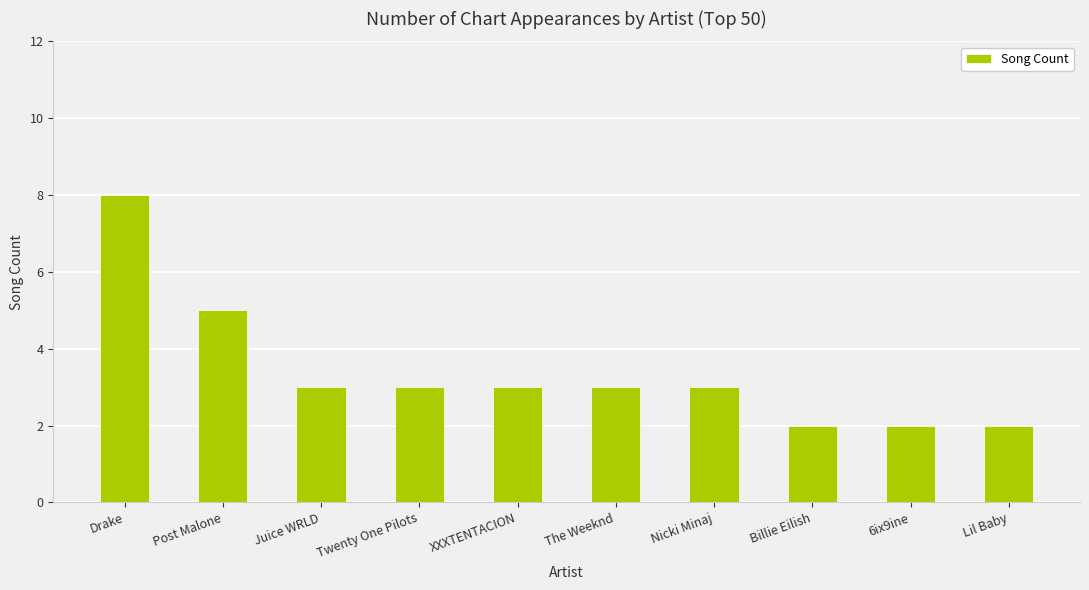

What is the label of the 2nd bar from the left?

Post Malone